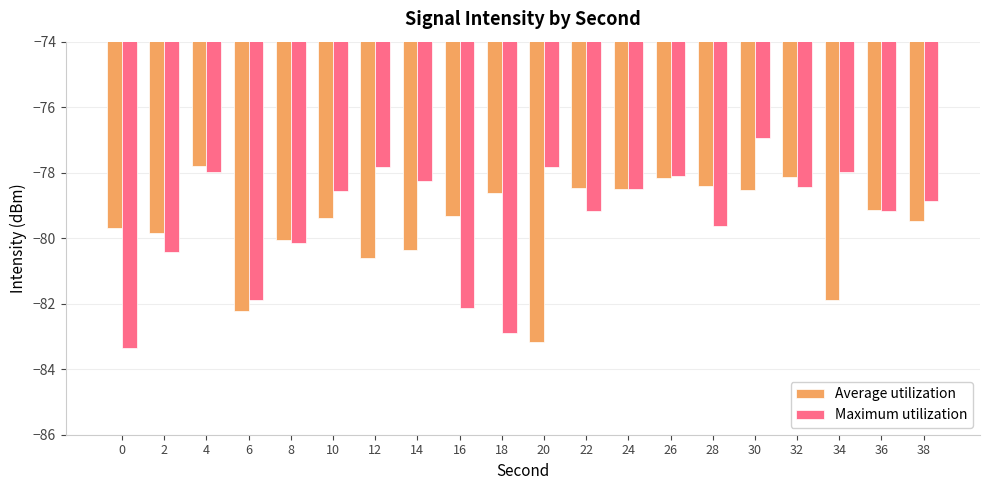

What is the difference between the second highest and minimum values in the Maximum utilization series?

5.5